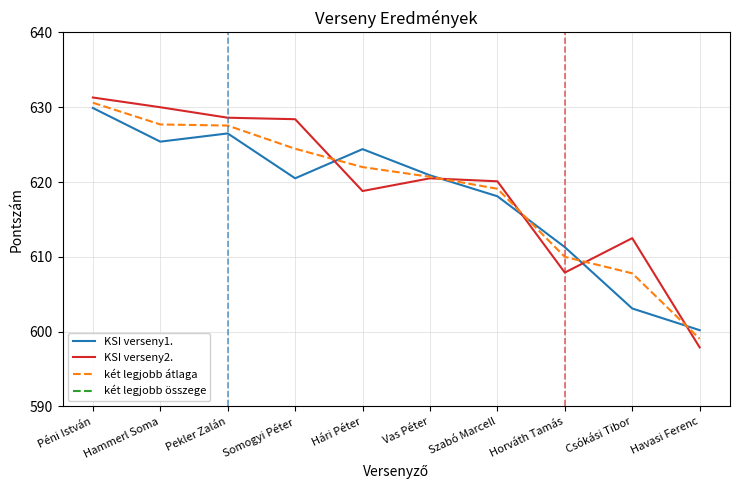

True or false: KSI verseny2. and két legjobb összege cross at least once.

False